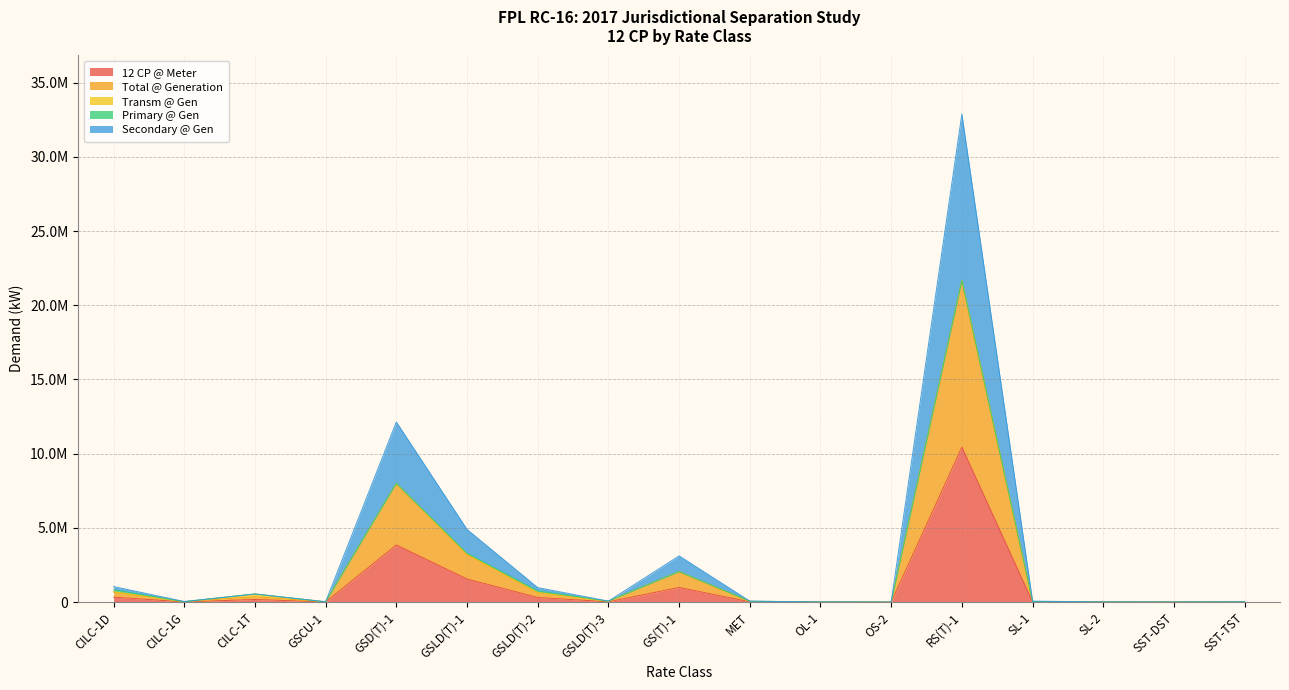

How many values in the Total @ Generation series are below 65670?

8